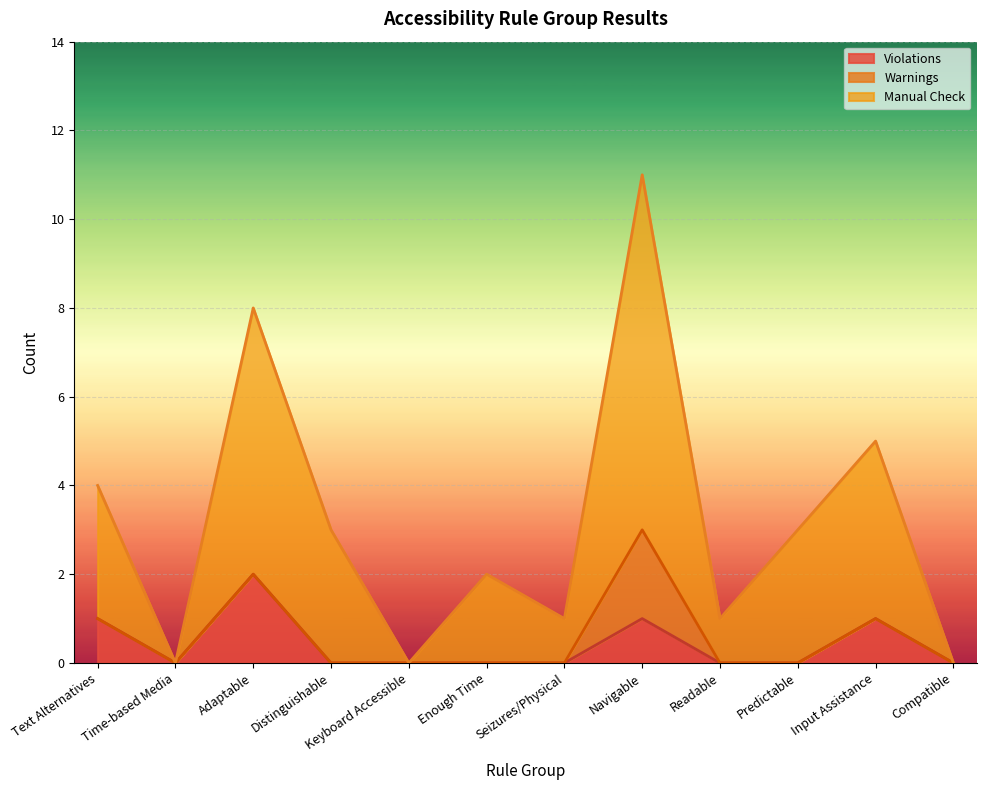

Is the value of Manual Check at Enough Time greater than the value of Violations at Predictable?

Yes